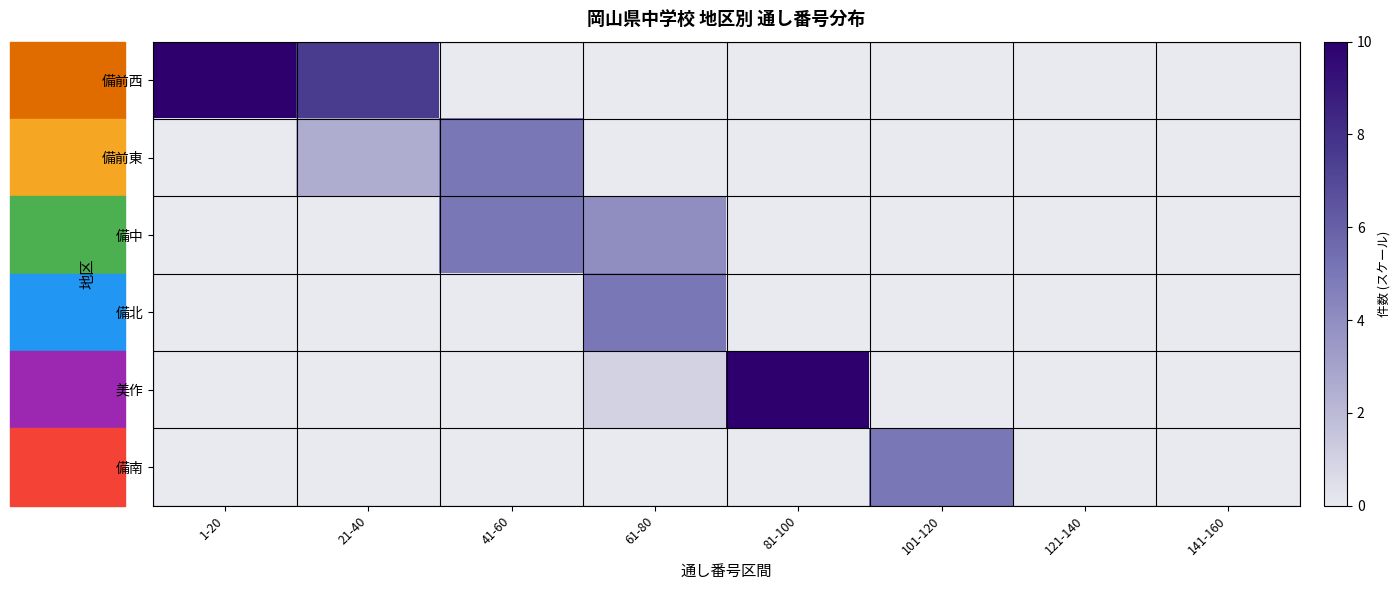

Reading left to right, transcribe all the data shown in this chart.

備前西: 1-20=10.0	21-40=7.5	41-60=0.0	61-80=0.0	81-100=0.0	101-120=0.0	121-140=0.0	141-160=0.0
備前東: 1-20=0.0	21-40=2.5	41-60=5.0	61-80=0.0	81-100=0.0	101-120=0.0	121-140=0.0	141-160=0.0
備中: 1-20=0.0	21-40=0.0	41-60=5.0	61-80=4.0	81-100=0.0	101-120=0.0	121-140=0.0	141-160=0.0
備北: 1-20=0.0	21-40=0.0	41-60=0.0	61-80=5.0	81-100=0.0	101-120=0.0	121-140=0.0	141-160=0.0
美作: 1-20=0.0	21-40=0.0	41-60=0.0	61-80=1.0	81-100=10.0	101-120=0.0	121-140=0.0	141-160=0.0
備南: 1-20=0.0	21-40=0.0	41-60=0.0	61-80=0.0	81-100=0.0	101-120=5.0	121-140=0.0	141-160=0.0